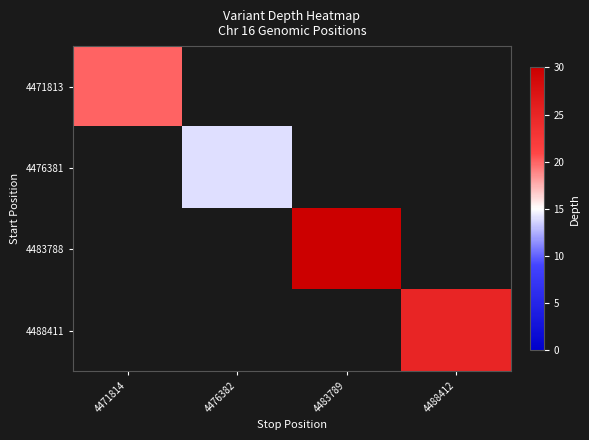

What is the minimum value shown in the chart?

14.0